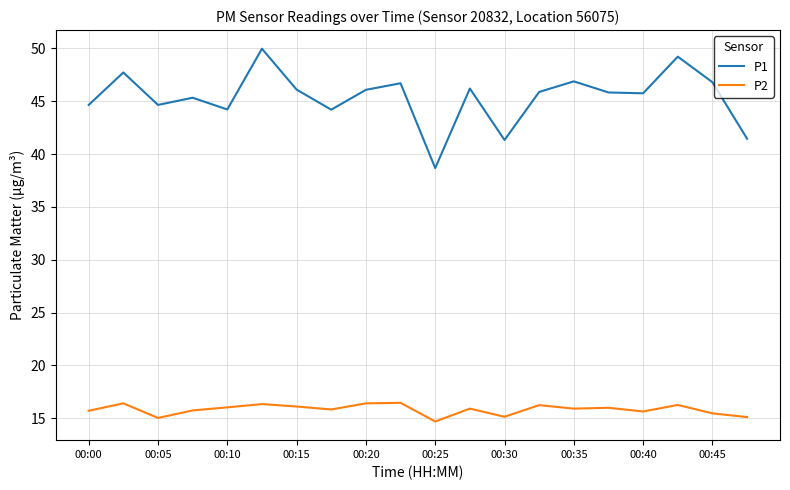

Does the chart display data point markers on the line(s)?

No